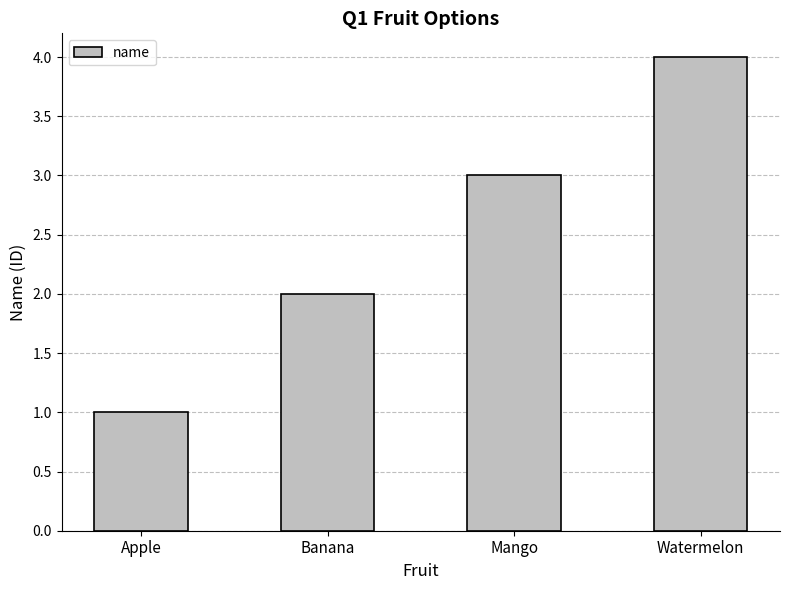

What is the label of the 4th bar from the left?

Watermelon